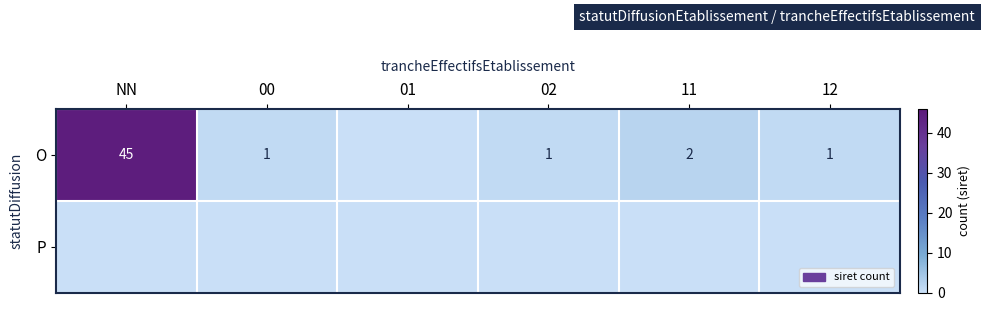

The value of O at NN is 45. True or false?

True